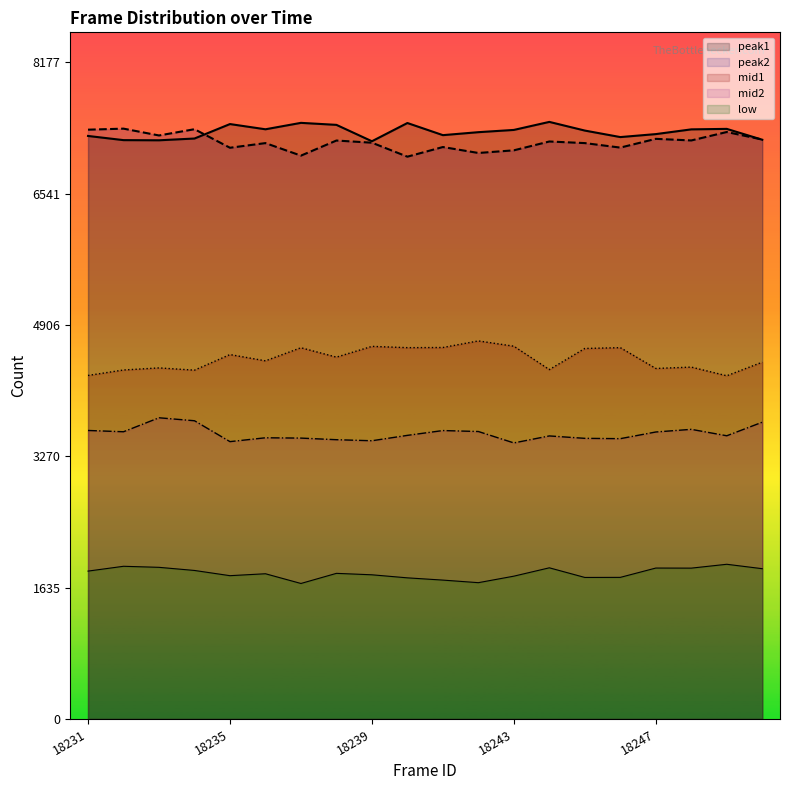

True or false: peak2 has a value of 7337 at 18231.

True